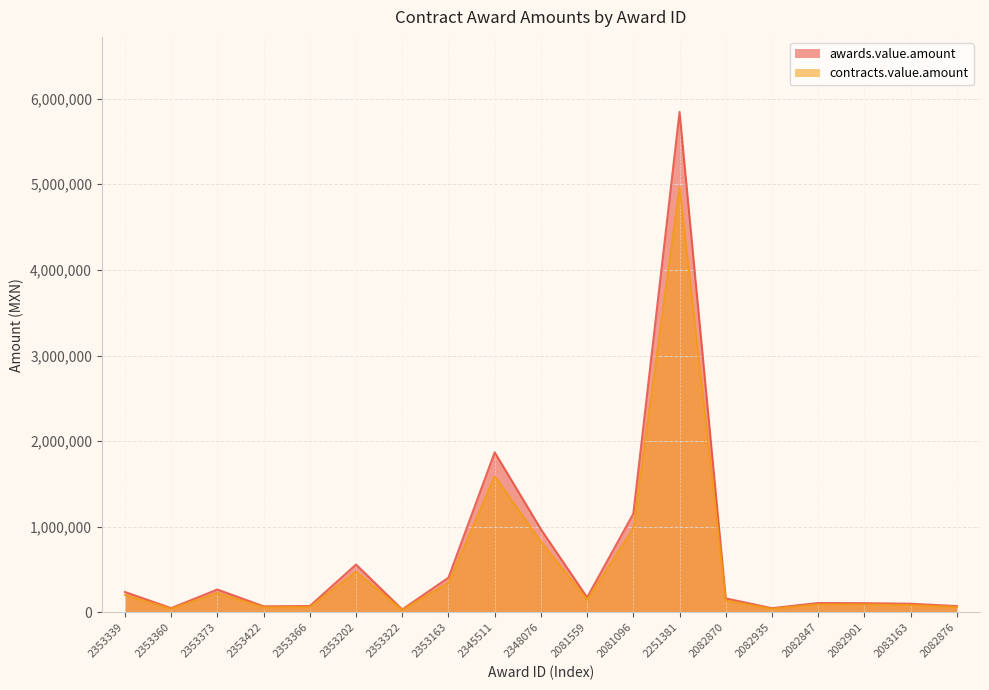

Where is the first local maximum for contracts.value.amount?

2353373